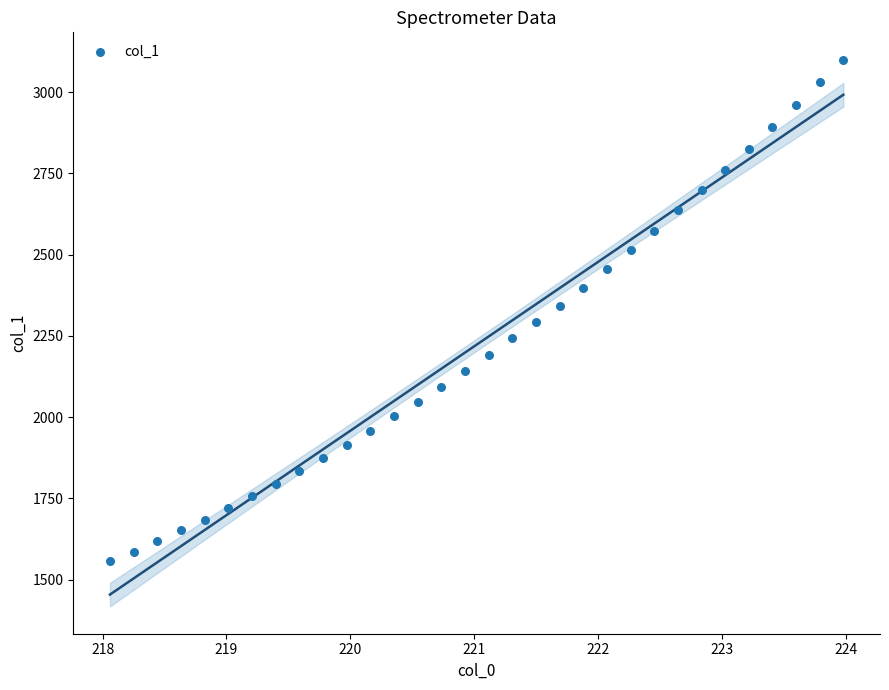

What is the range of Y values (max minus min)?

1544.1